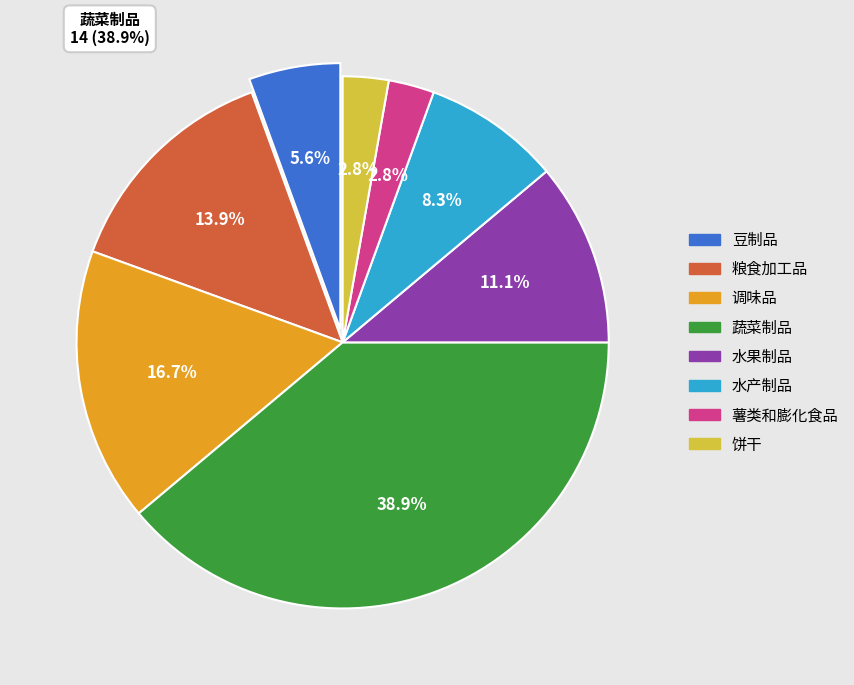

To the nearest percent, what is the average slice percentage?

12%